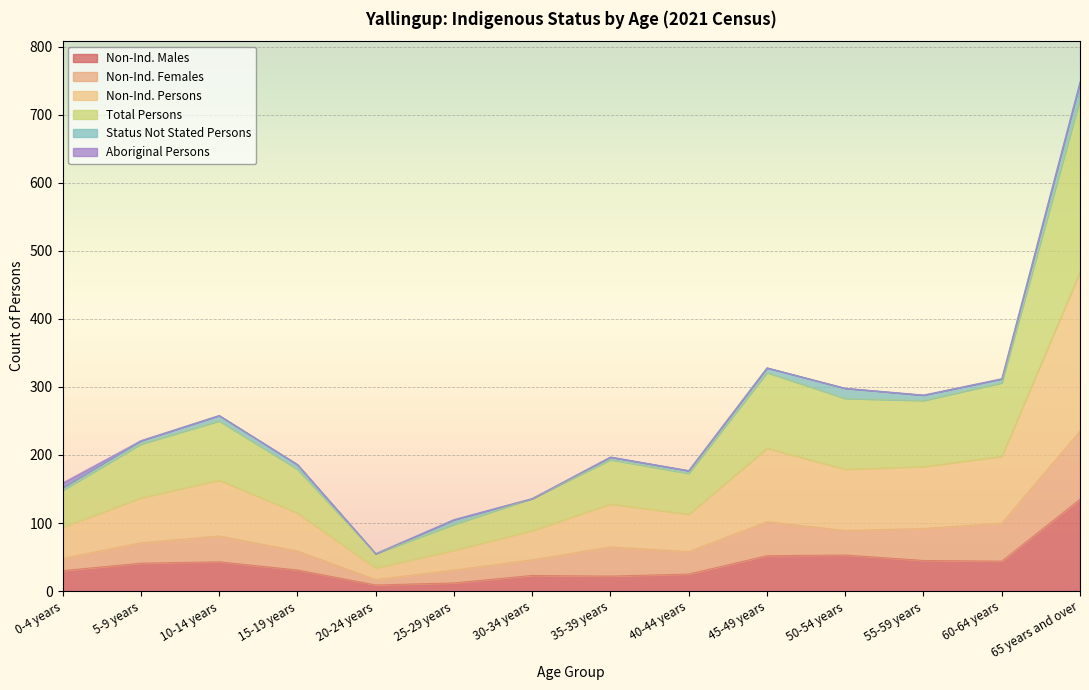

True or false: Non-Ind. Males and Total Persons cross at least once.

False